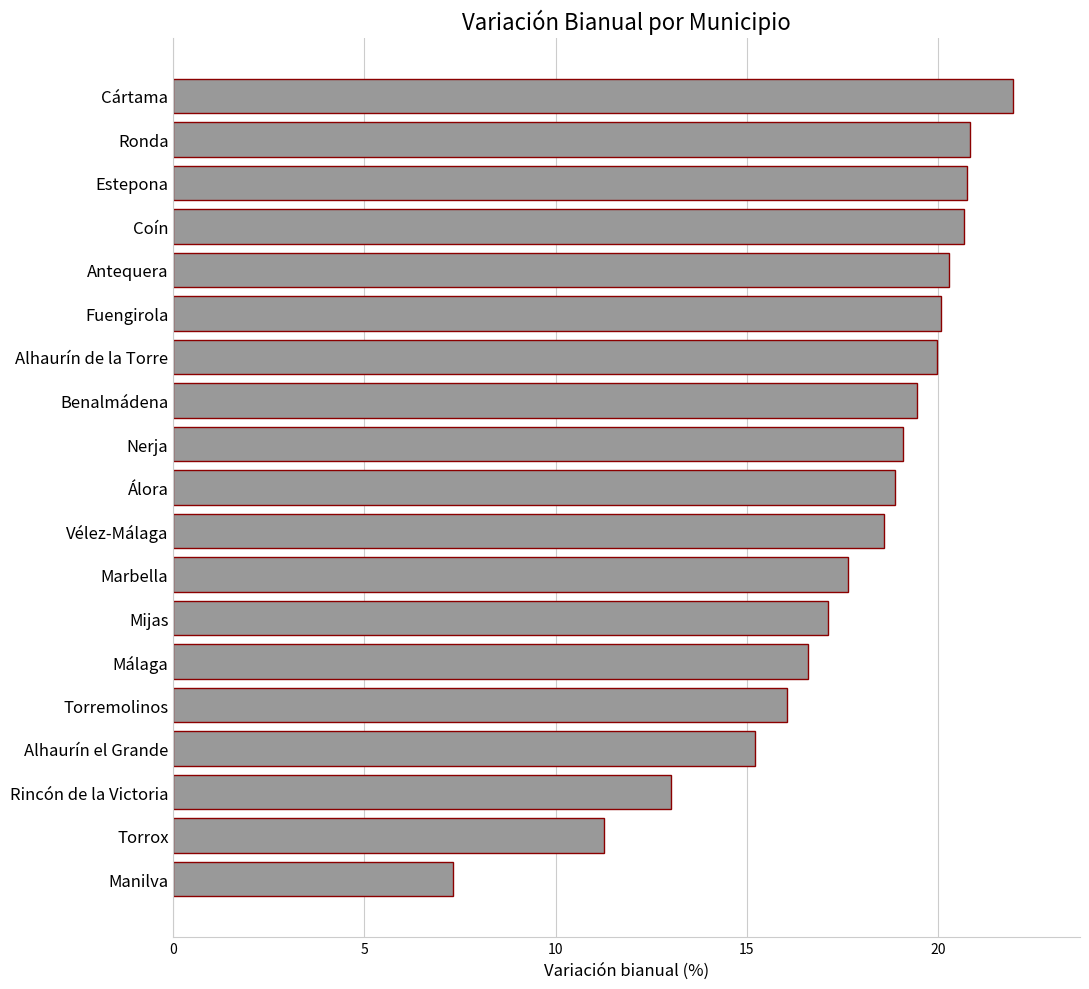

What is the difference between the values at Rincón de la Victoria and Antequera?

7.3